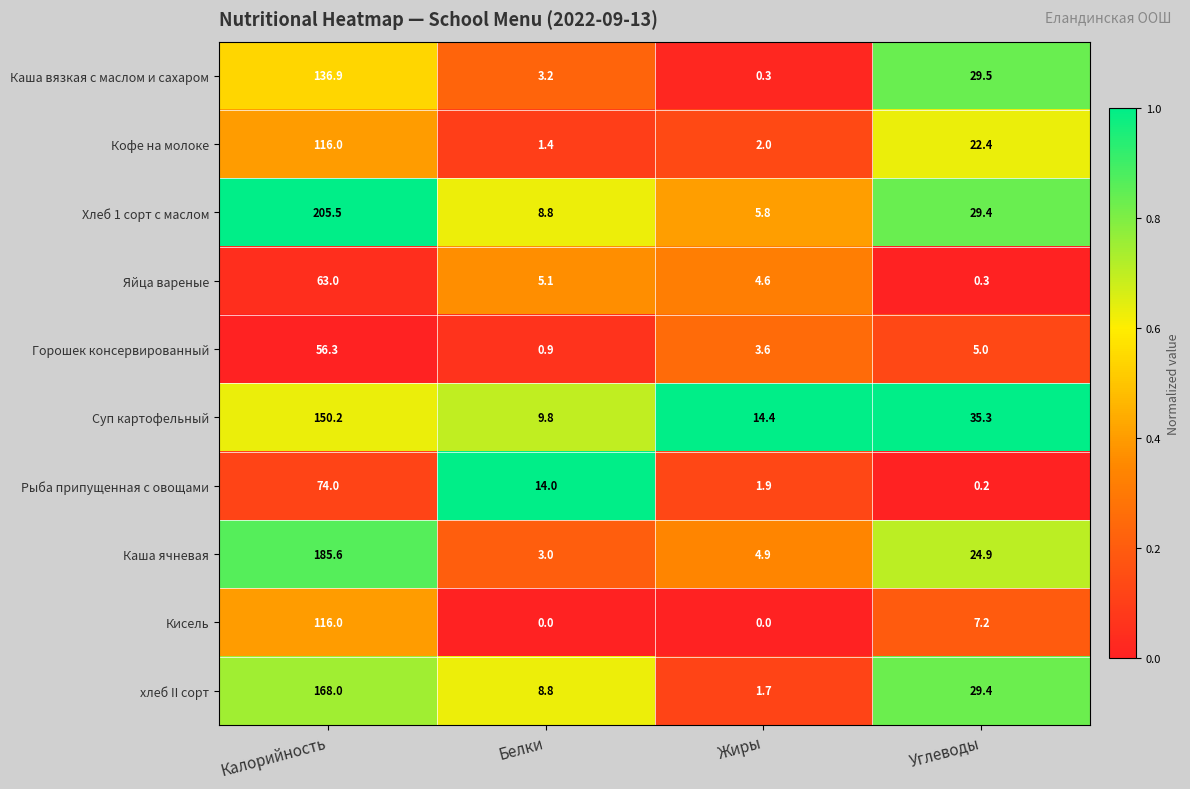

Which series changed the most between Калорийность and Жиры?

Хлеб 1 сорт с маслом